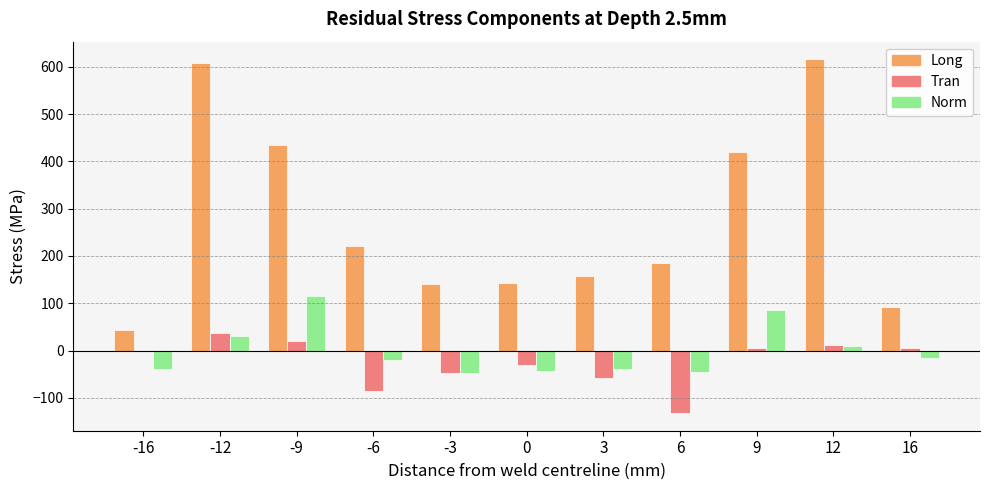

What is the total value across all series at 6?

7.7